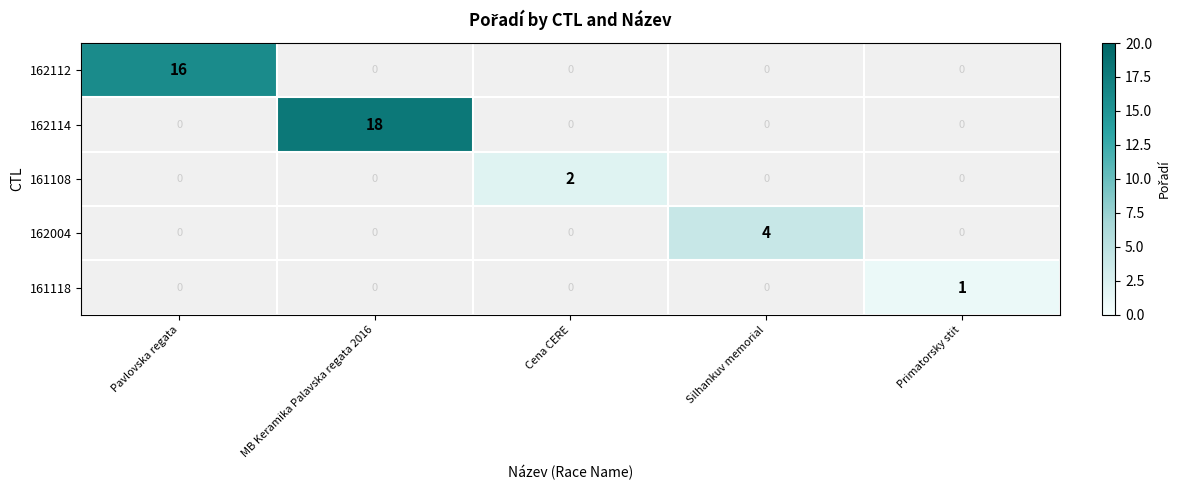

At which category is the sum across all series the highest?

MB Keramika Palavska regata 2016